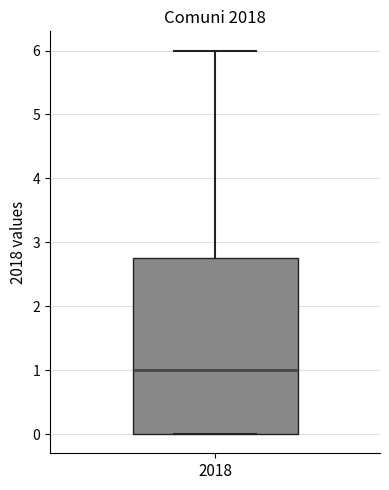

Transcribe this box plot: give where the median line is, the range the box spans, and where the two whiskers end, as read against the y-axis. The values are not printed on the chart, so give them approximately, as read against the axis.

median 1.0, box 0.0 to 2.8, whiskers 0.0 to 6.0